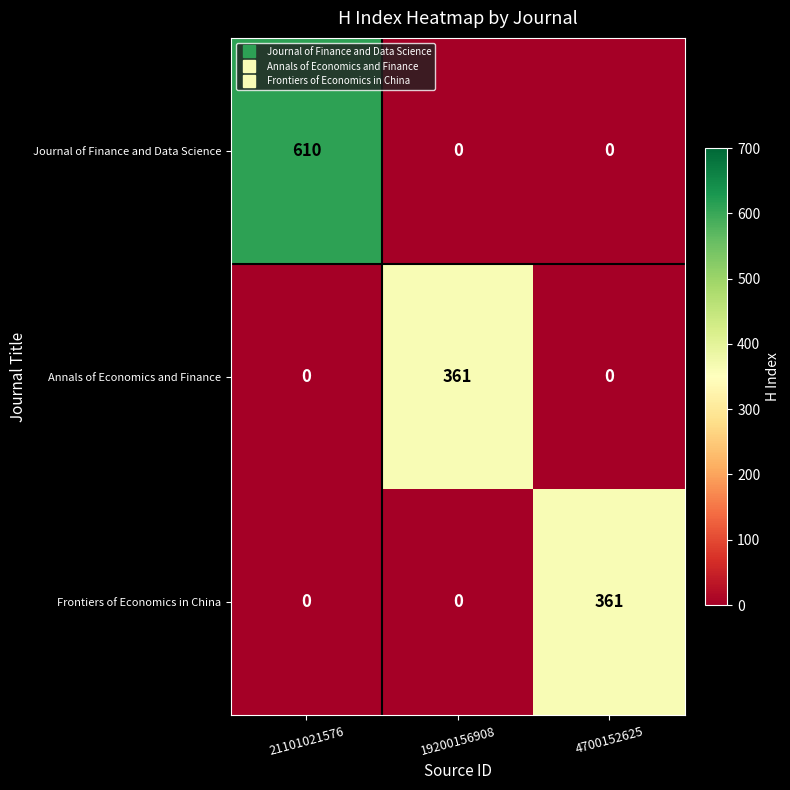

Reading left to right, extract all data points from this chart.

Journal of Finance and Data Science: 21101021576=610	19200156908=0	4700152625=0
Annals of Economics and Finance: 21101021576=0	19200156908=361	4700152625=0
Frontiers of Economics in China: 21101021576=0	19200156908=0	4700152625=361